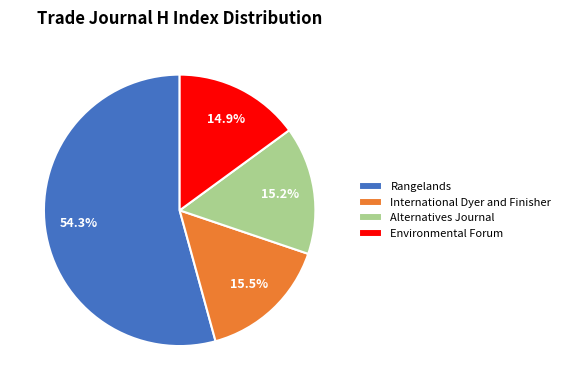

Between Rangelands and Environmental Forum, which is larger?

Rangelands